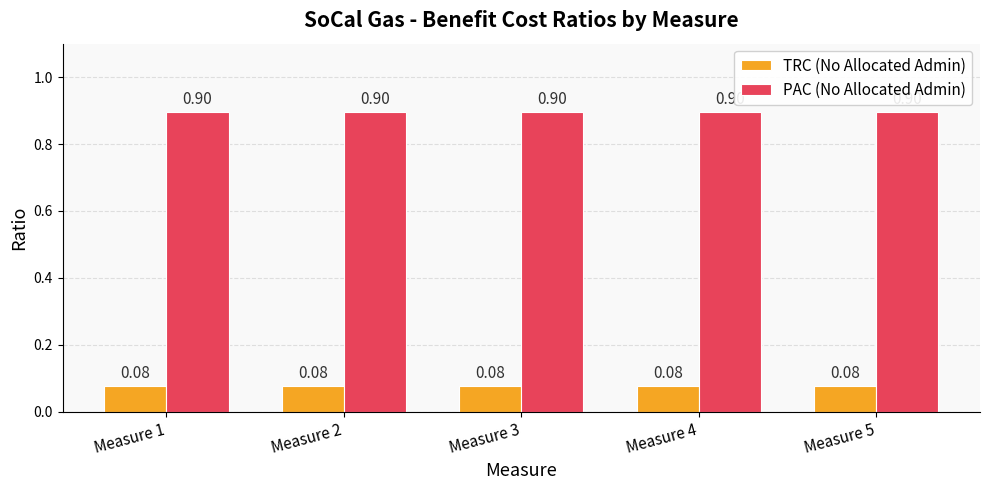

How many bars are there in total?

10